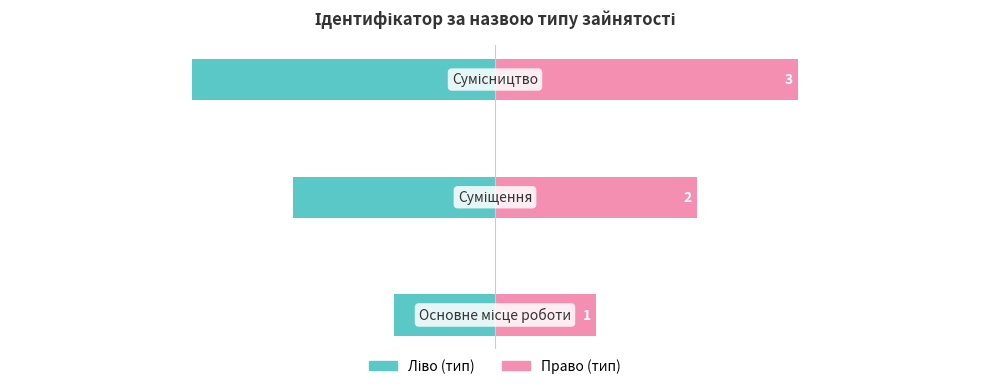

What is the minimum value for Ідентифікатор (право)?

1